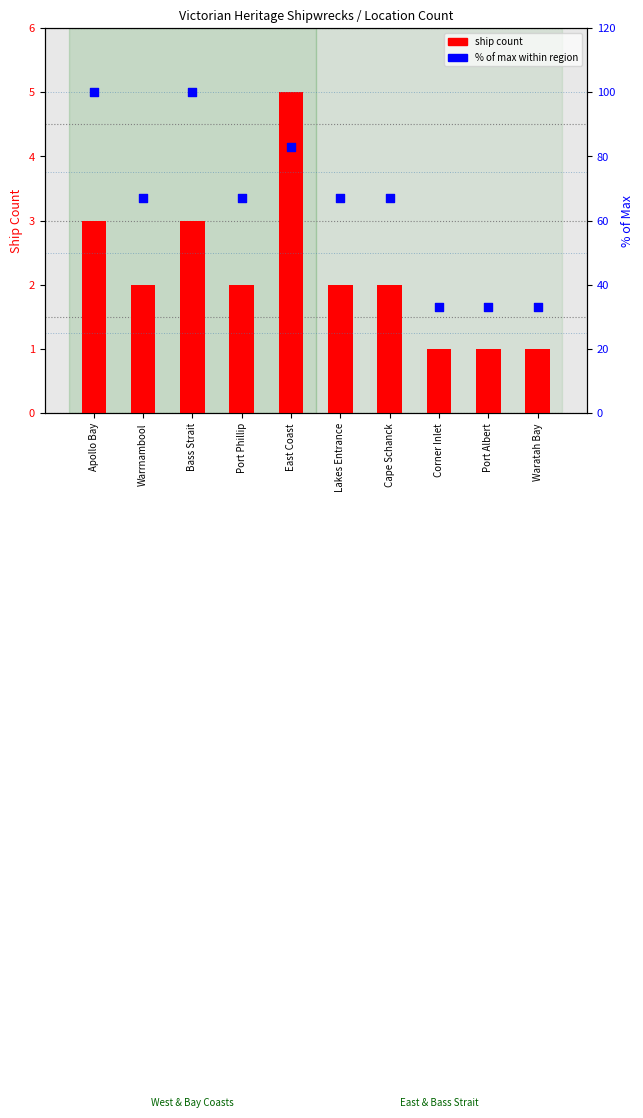

At how many categories does at least one series exceed 27?

10